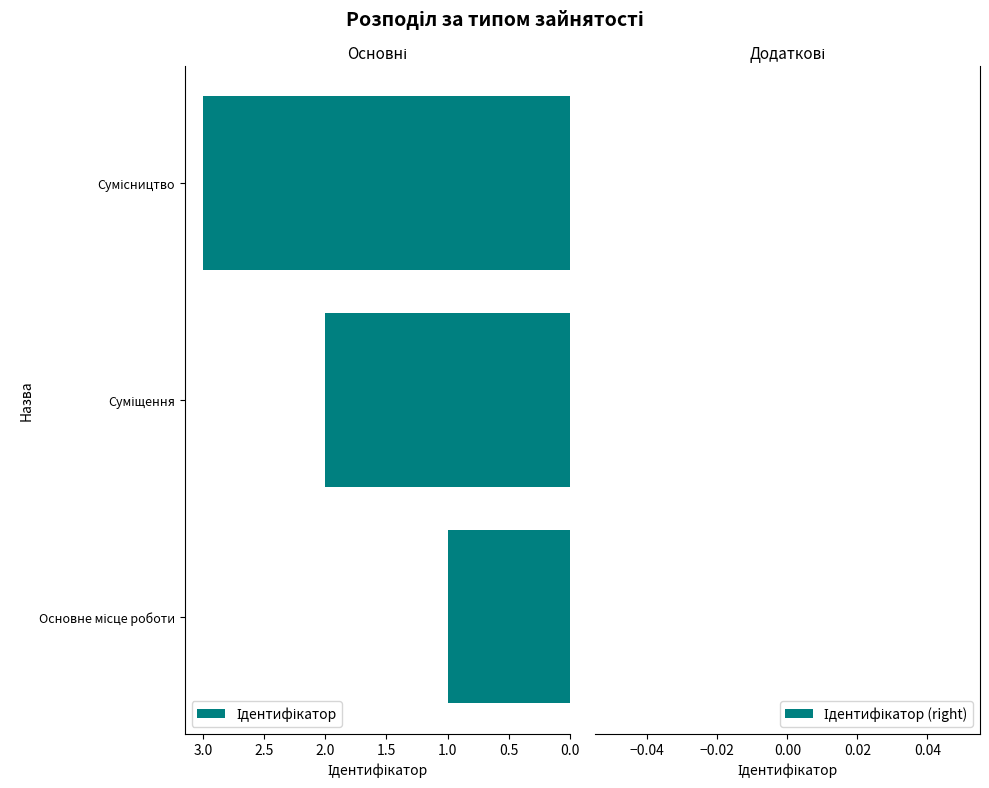

What is the greatest value displayed?

3